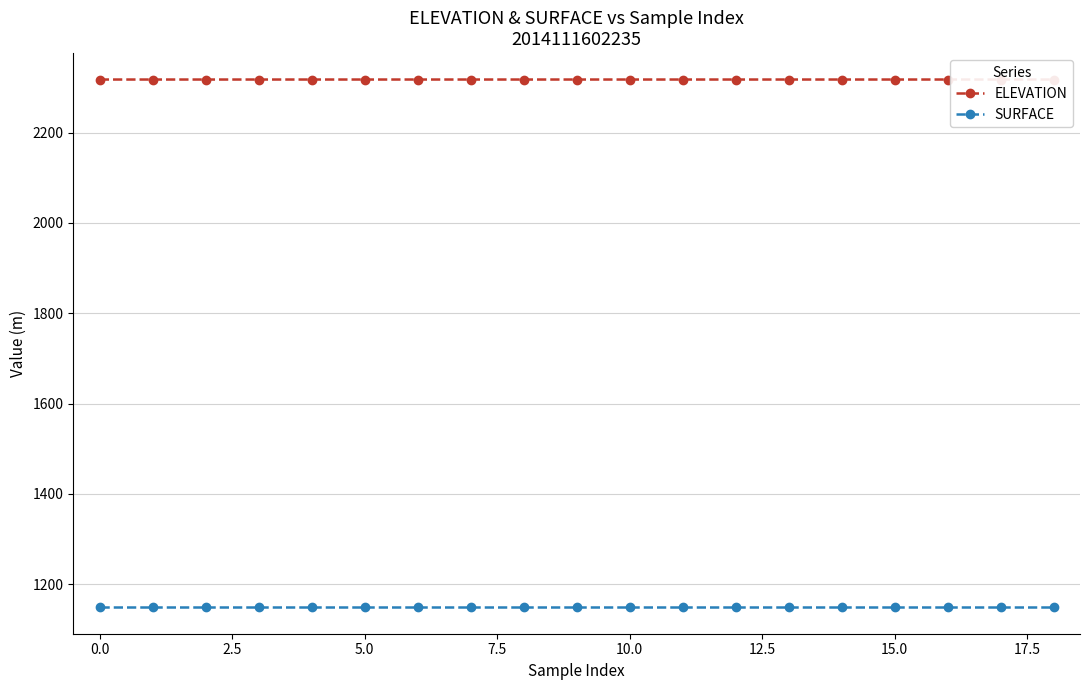

What are all the series names shown in the legend?

ELEVATION, SURFACE